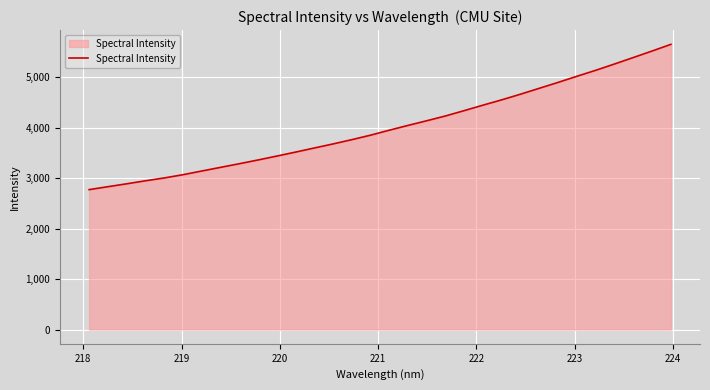

What is the smallest value displayed?

2773.7